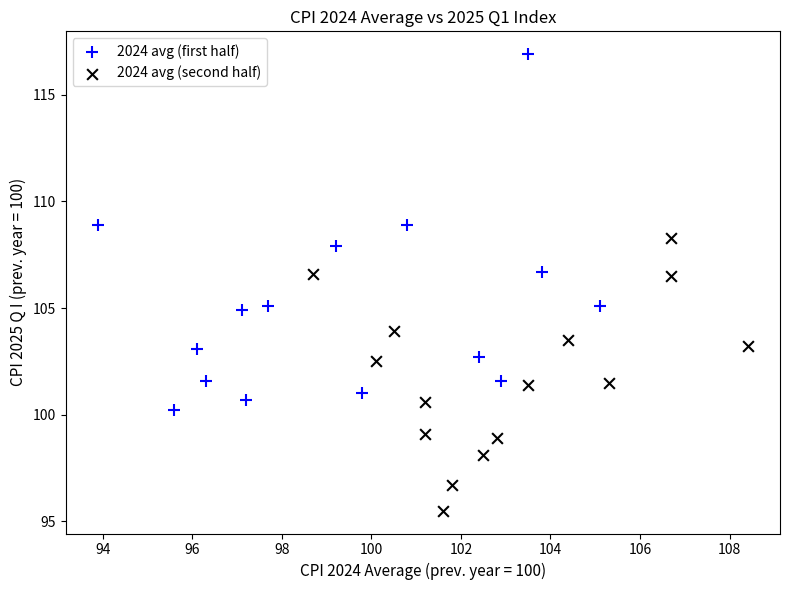

Which series contains the lowest Y value?

2024 avg (second half)